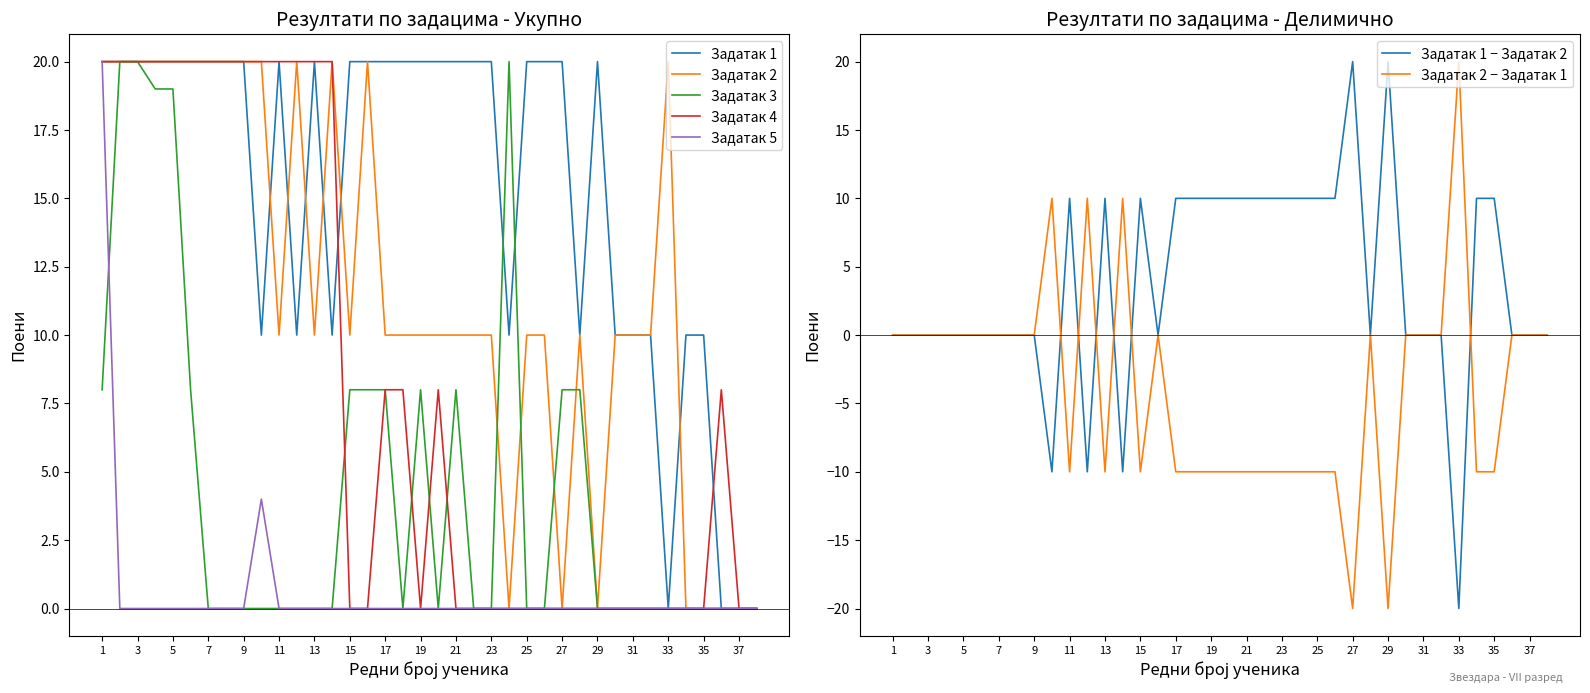

Which series changed the most between 16 and 28?

Задатак 1